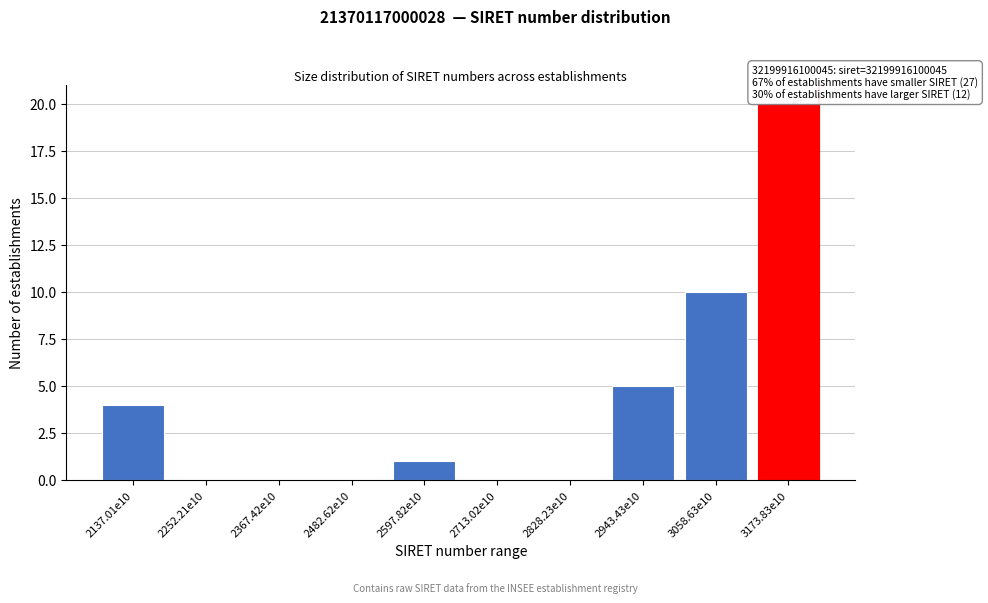

Reading right to left, extract all data points from this chart.

3173.83e10=20	3058.63e10=10	2943.43e10=5	2828.23e10=0	2713.02e10=0	2597.82e10=1	2482.62e10=0	2367.42e10=0	2252.21e10=0	2137.01e10=4